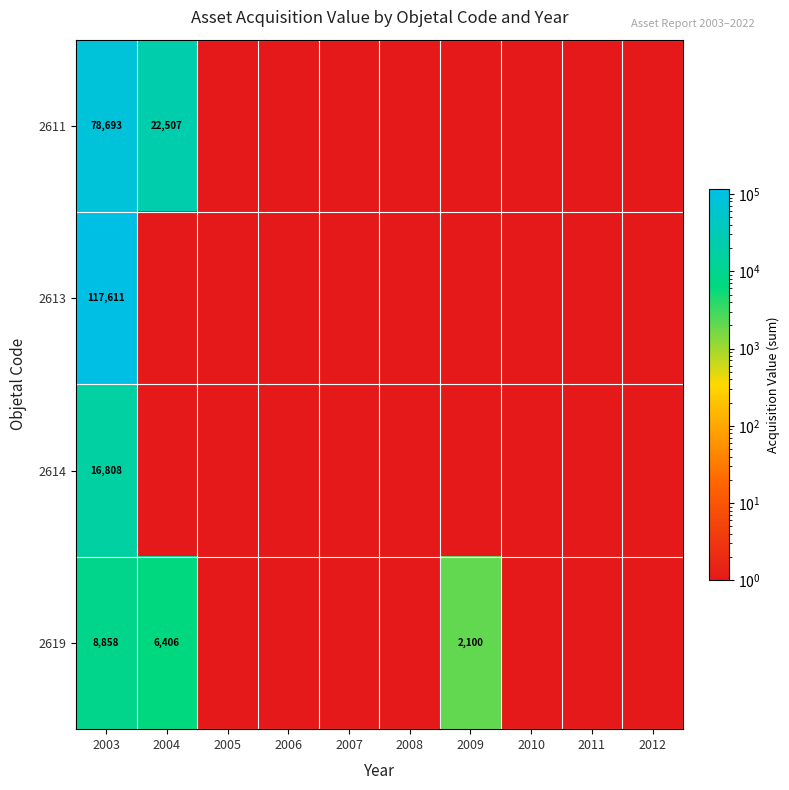

At 2003, list the series in order from smallest to largest.

2619, 2614, 2611, 2613